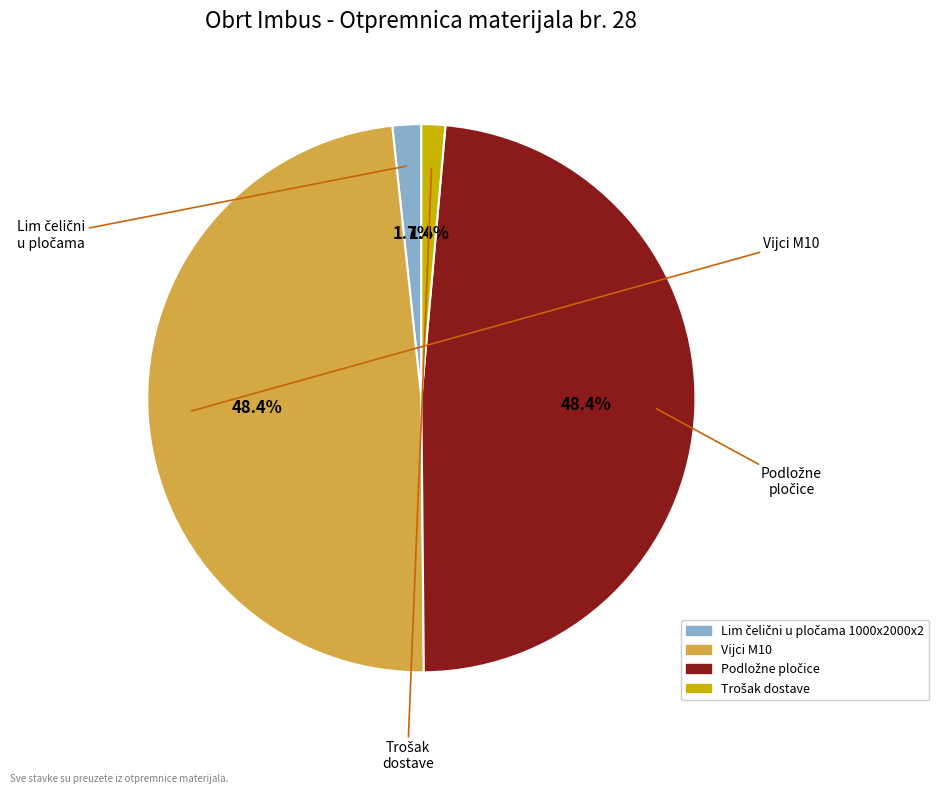

How many slices are in this pie chart?

4